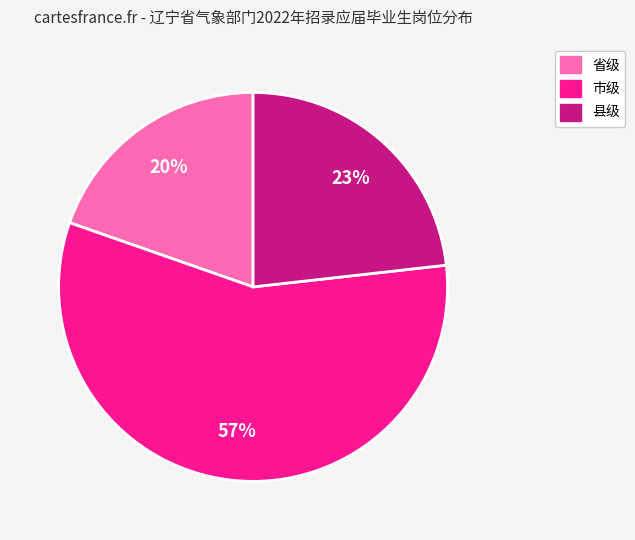

What is the smallest slice in the pie chart?

省级